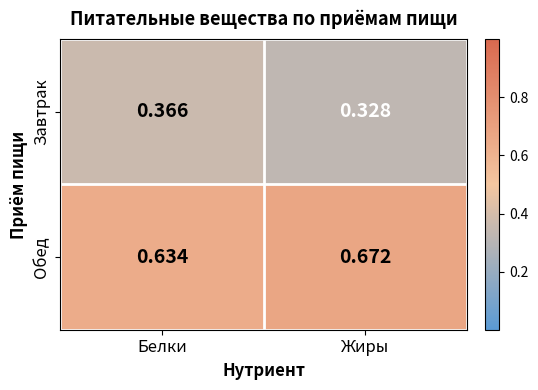

Rank the series by their average value, from lowest to highest.

Завтрак, Обед